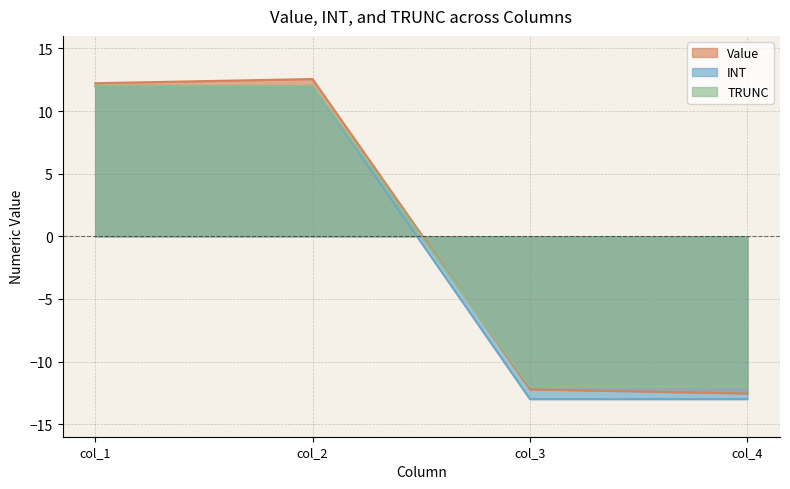

How many interior local peaks does the Value series have?

1